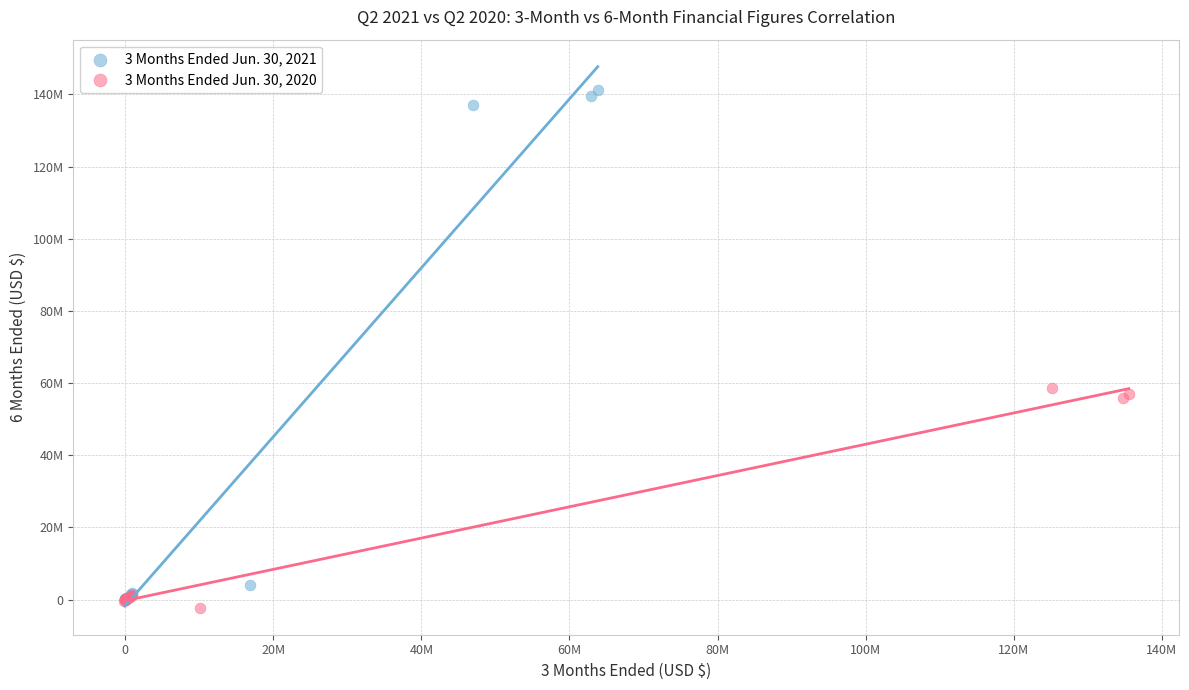

What are all the series names shown in the legend?

3 Months Ended Jun. 30, 2021, 3 Months Ended Jun. 30, 2020